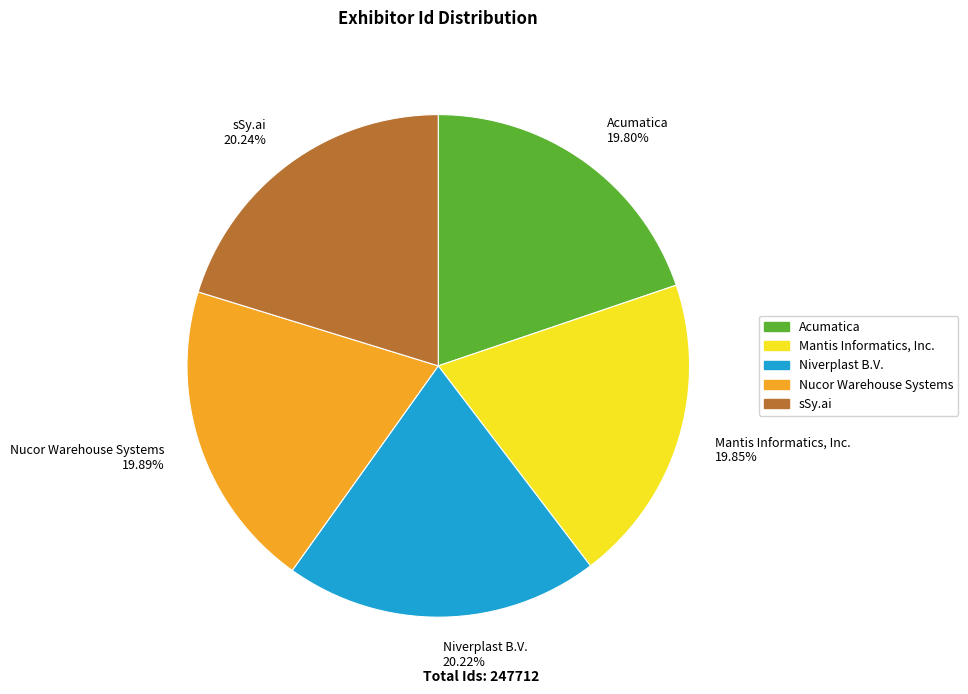

Rank the categories by value from lowest to highest.

Acumatica, Mantis Informatics, Inc., Nucor Warehouse Systems, Niverplast B.V., sSy.ai